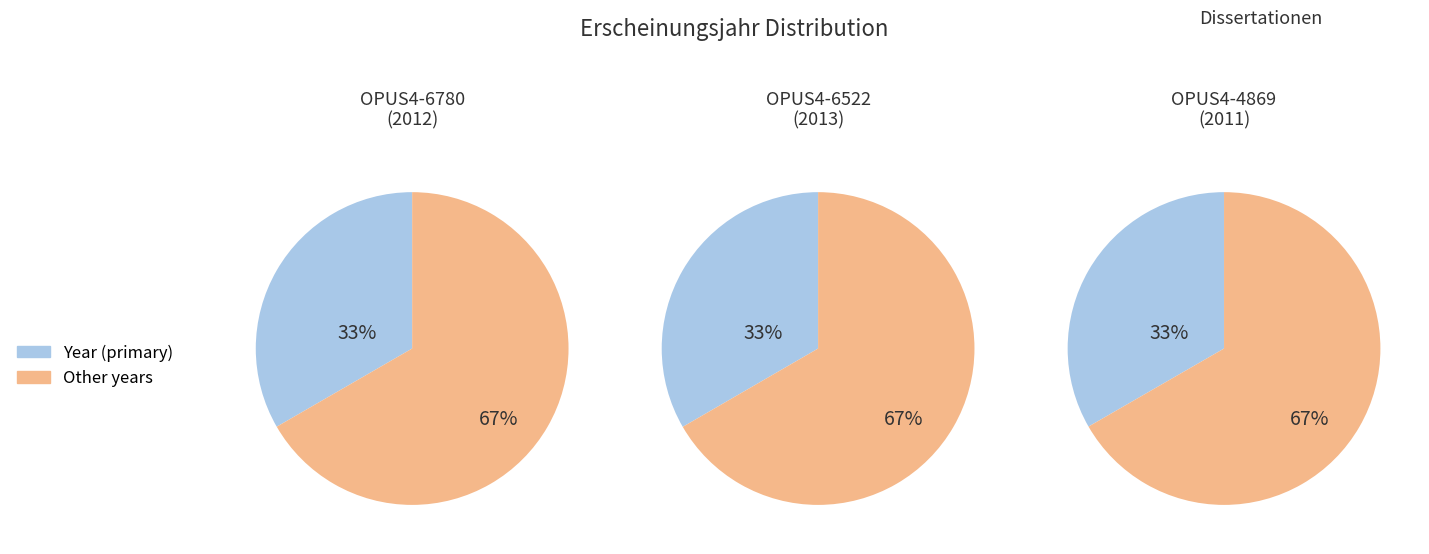

Between OPUS4-4869 and OPUS4-6780, which is larger?

OPUS4-6780